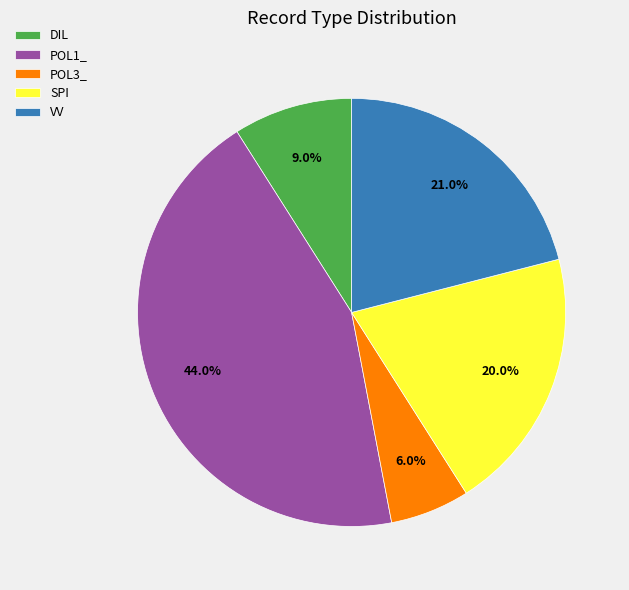

What percentage is the VV slice, to the nearest percent?

21%